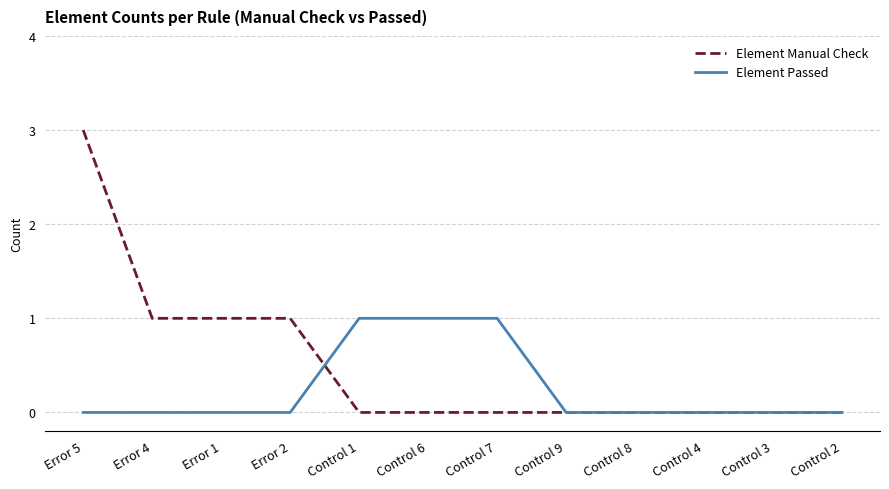

What are all the series names shown in the legend?

Element Manual Check, Element Passed